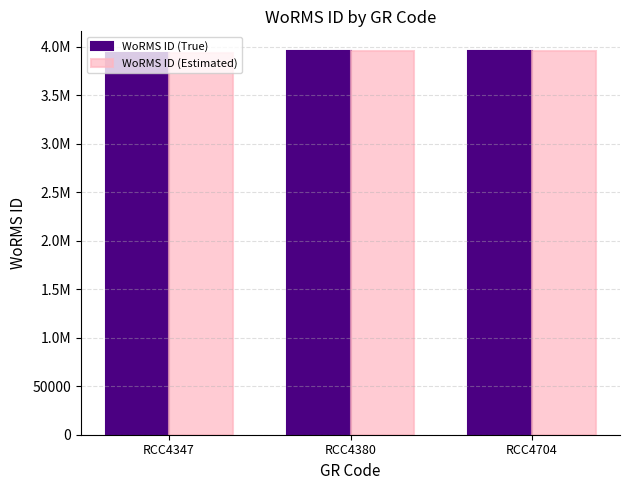

Does the chart contain stacked bars?

No